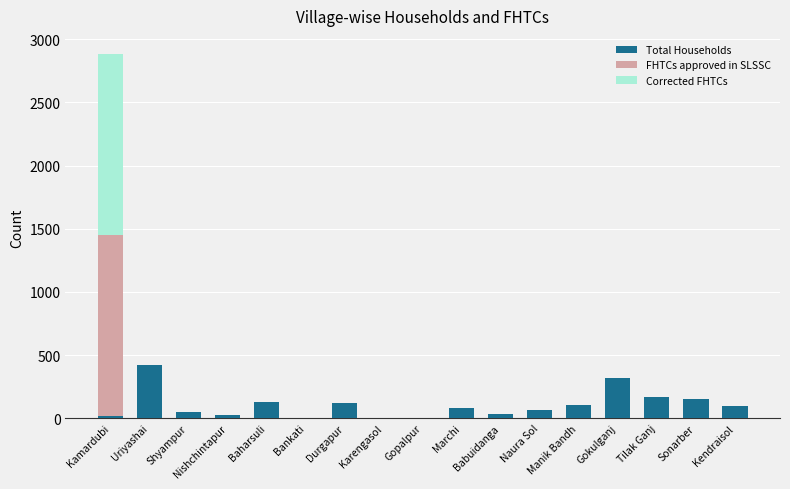

Which category has the highest value in the Total Households series?

Uriyashai